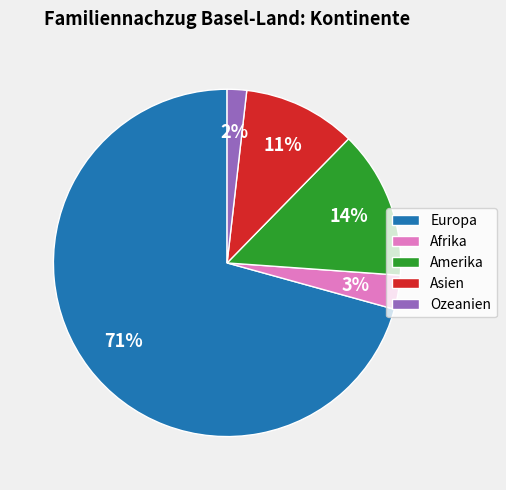

To the nearest percent, what portion does Ozeanien represent?

2%